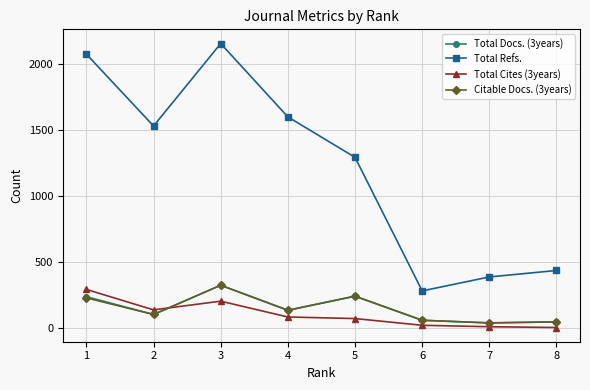

Where is the first local maximum for Citable Docs. (3years)?

3